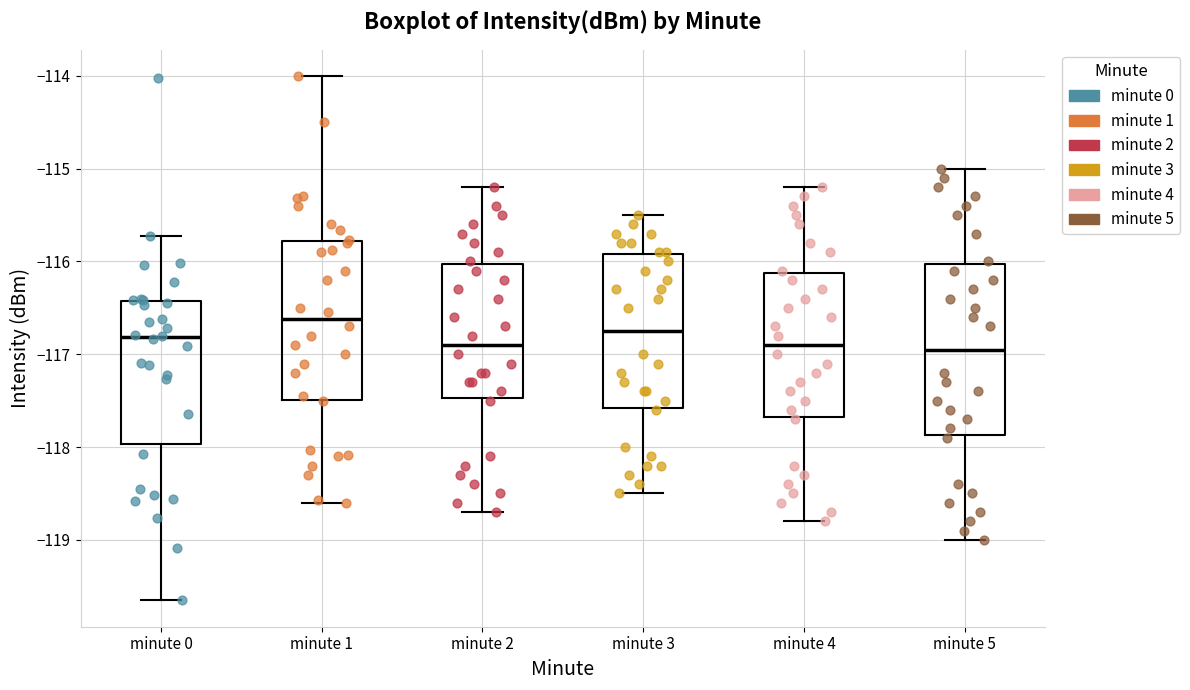

Reading left to right, read every box against the y-axis: the position of its median line, the range the box covers, and the ends of its whiskers. The values are not printed on the chart, so give them approximately, as read against the axis.

minute 0: median -116.8, box -118.0 to -116.4, whiskers -119.7 to -115.7
minute 1: median -116.6, box -117.5 to -115.8, whiskers -118.6 to -114.0
minute 2: median -116.9, box -117.5 to -116.0, whiskers -118.7 to -115.2
minute 3: median -116.7, box -117.6 to -115.9, whiskers -118.5 to -115.5
minute 4: median -116.9, box -117.7 to -116.1, whiskers -118.8 to -115.2
minute 5: median -116.9, box -117.9 to -116.0, whiskers -119.0 to -115.0